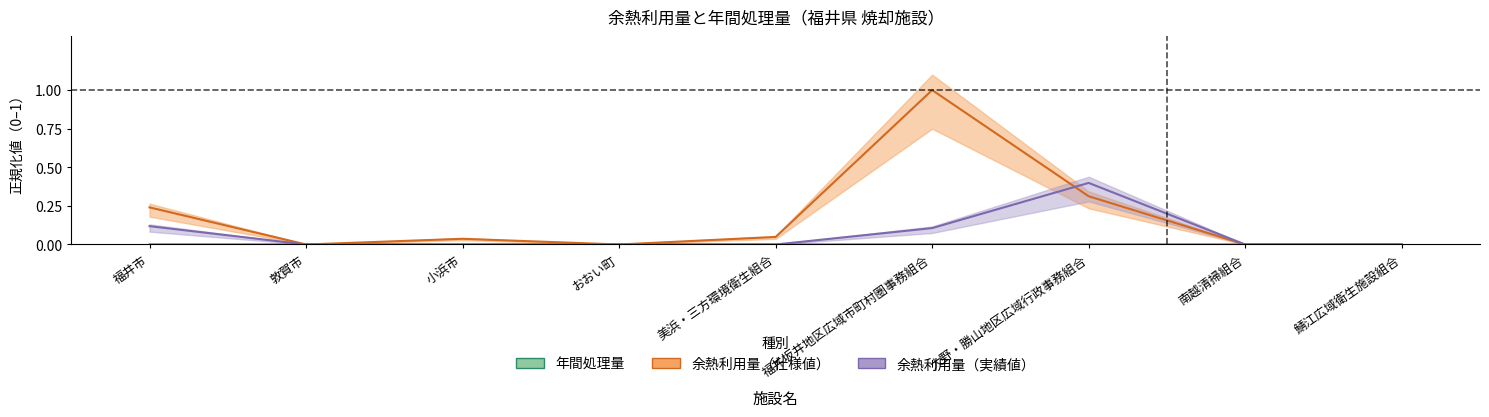

How many lines are shown in the chart?

3